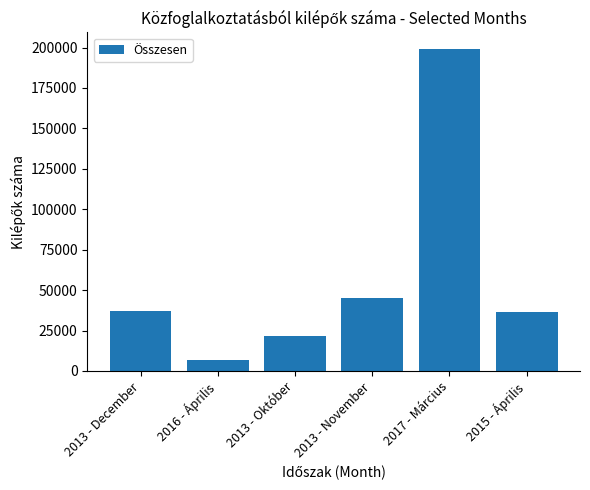

What is the ratio of the value at 2013 - November to the value at 2016 - Április?

6.6